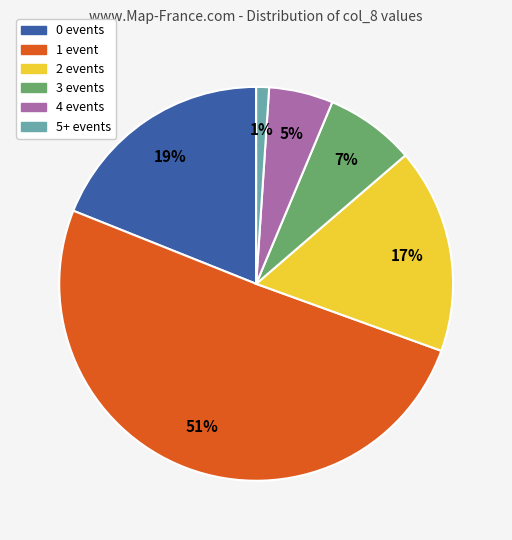

Which slice is the smallest?

5+